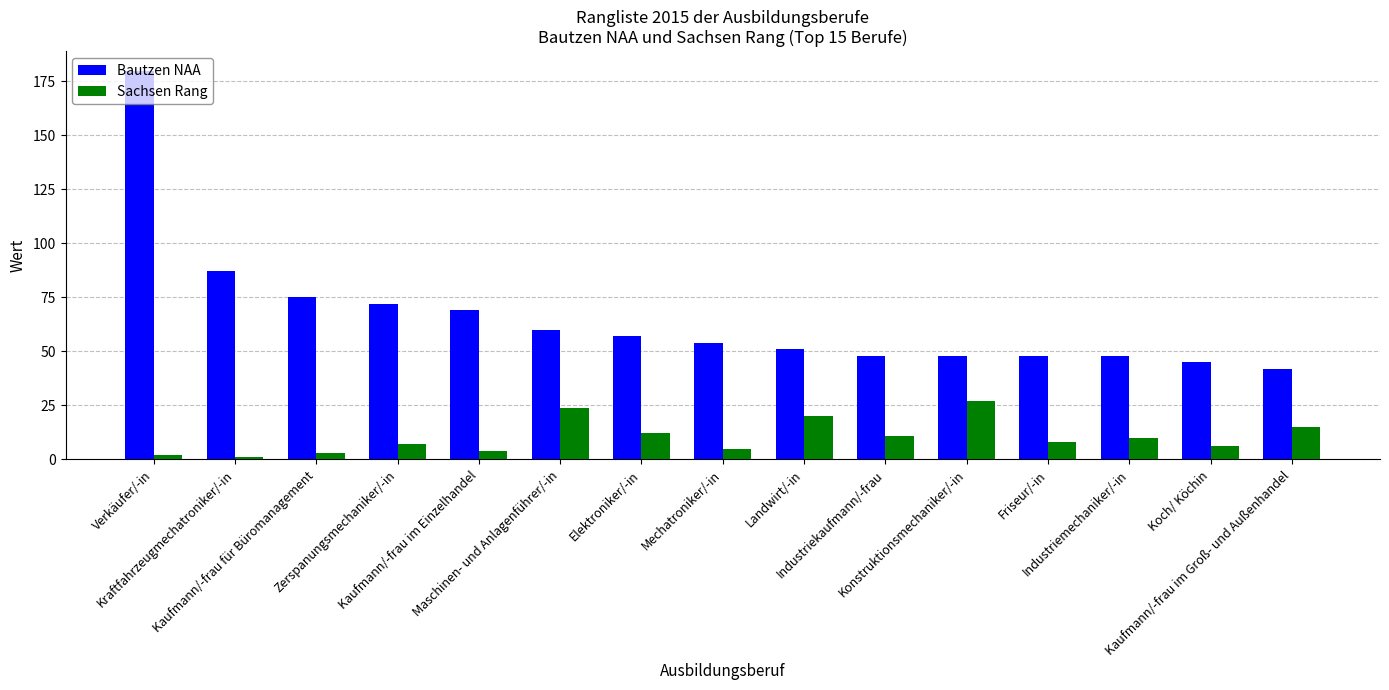

List the series in order of their overall mean, lowest first.

Sachsen Rang, Bautzen NAA